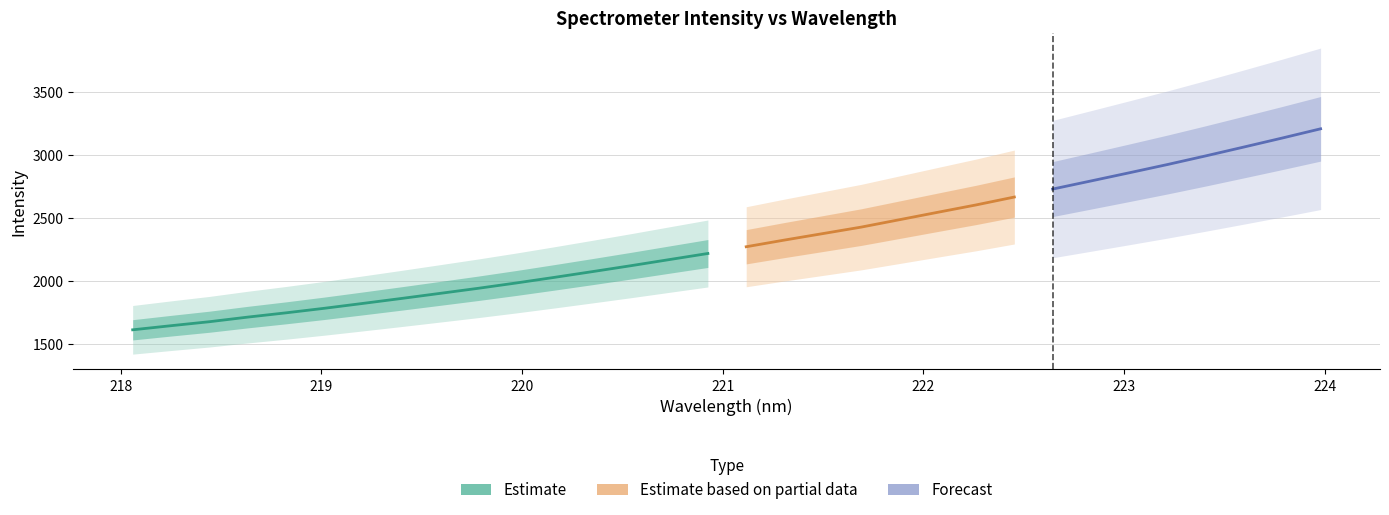

True or false: y and x intersect in this chart.

False